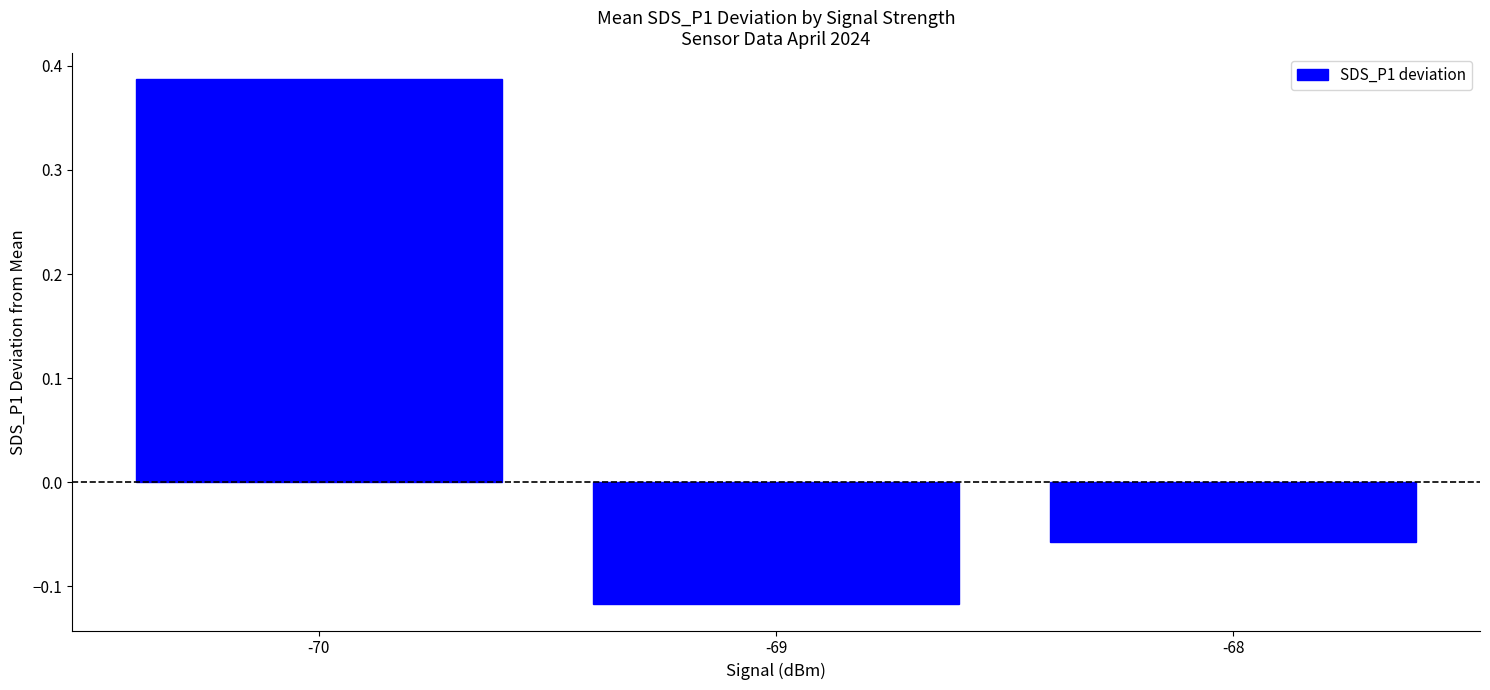

How many data points are less than 0?

2